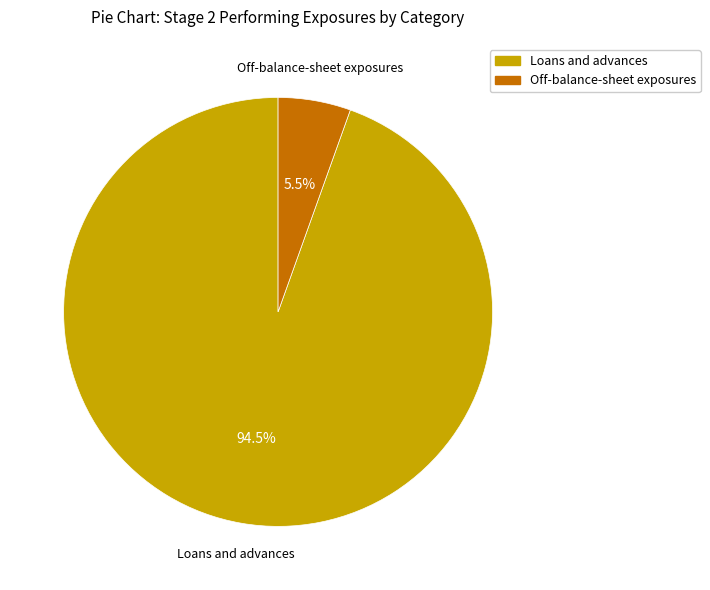

Does any single category account for the majority?

Yes